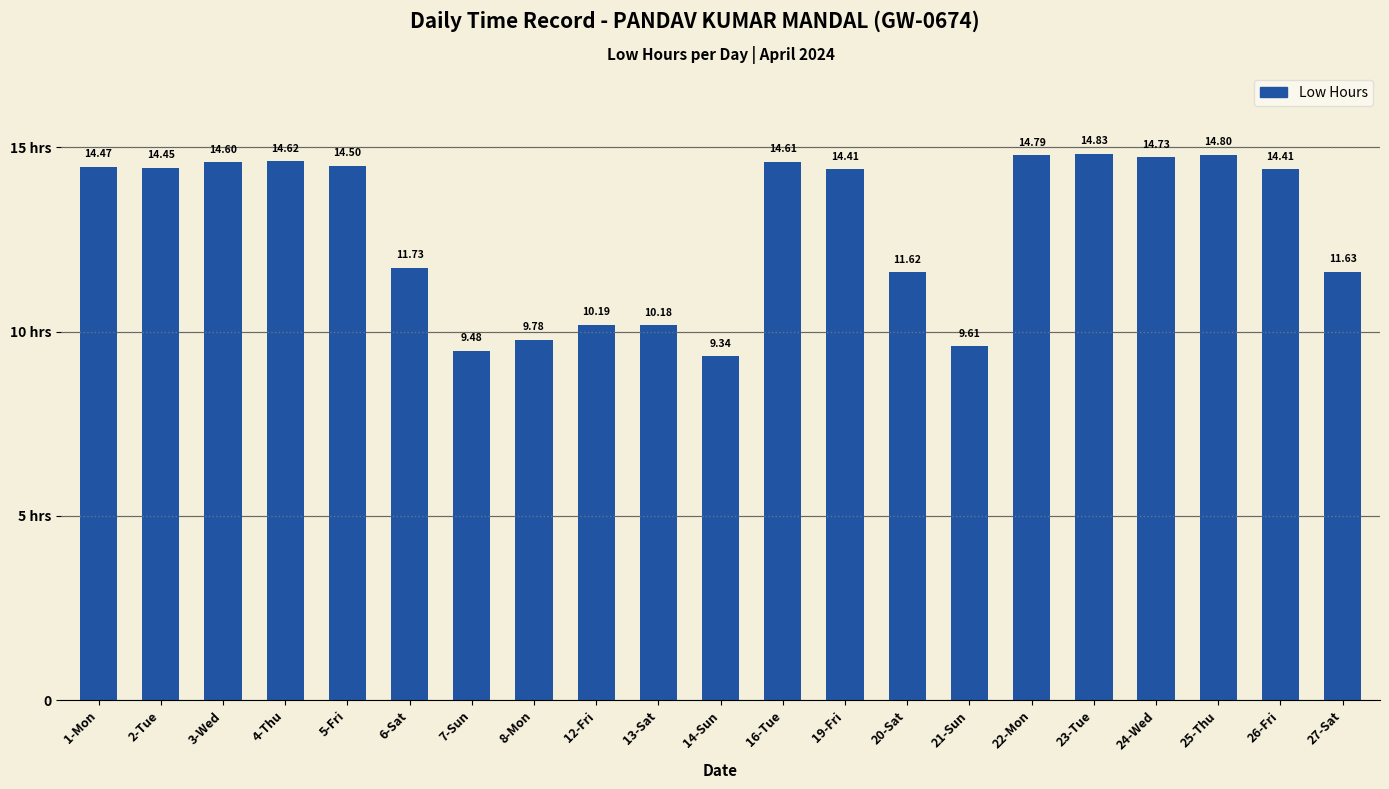

Are the bars horizontal?

No